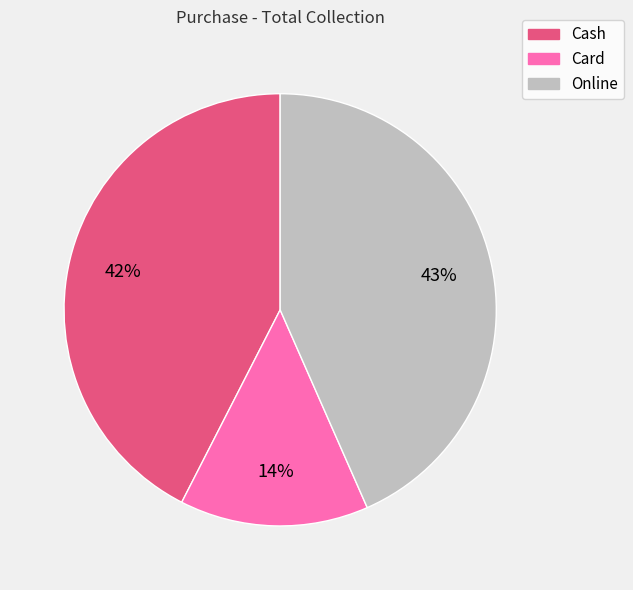

How many segments does this pie chart have?

3